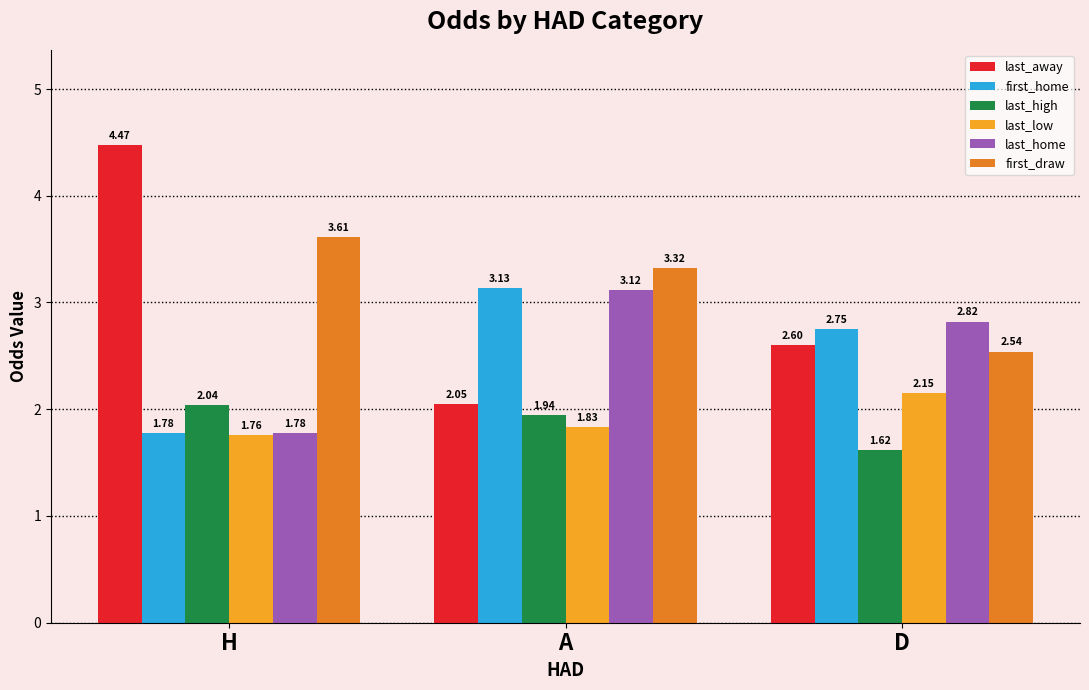

Between H and D, which series saw the biggest shift?

last_away